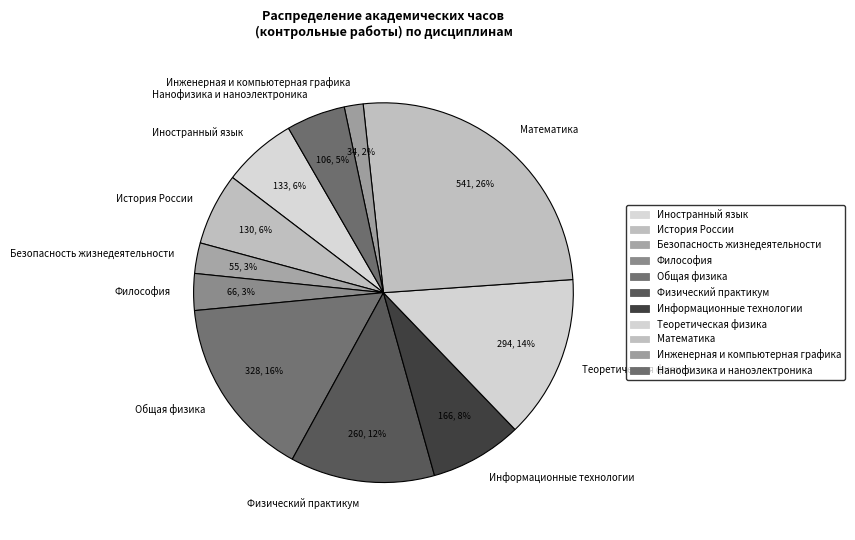

How many slices are in this pie chart?

11